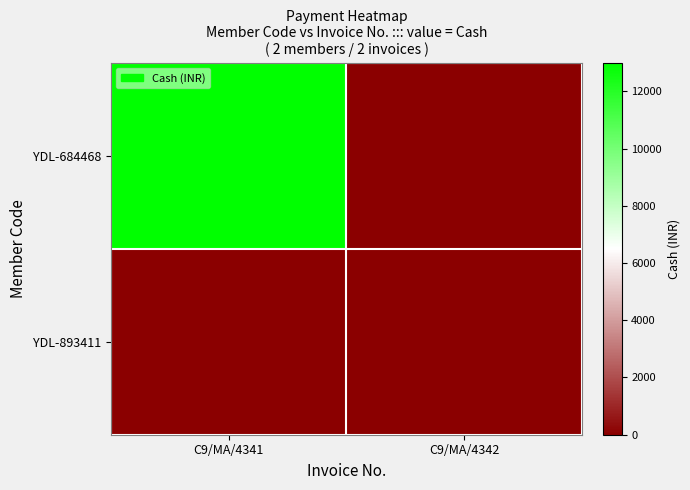

At which category does the chart reach its minimum across all series?

C9/MA/4342